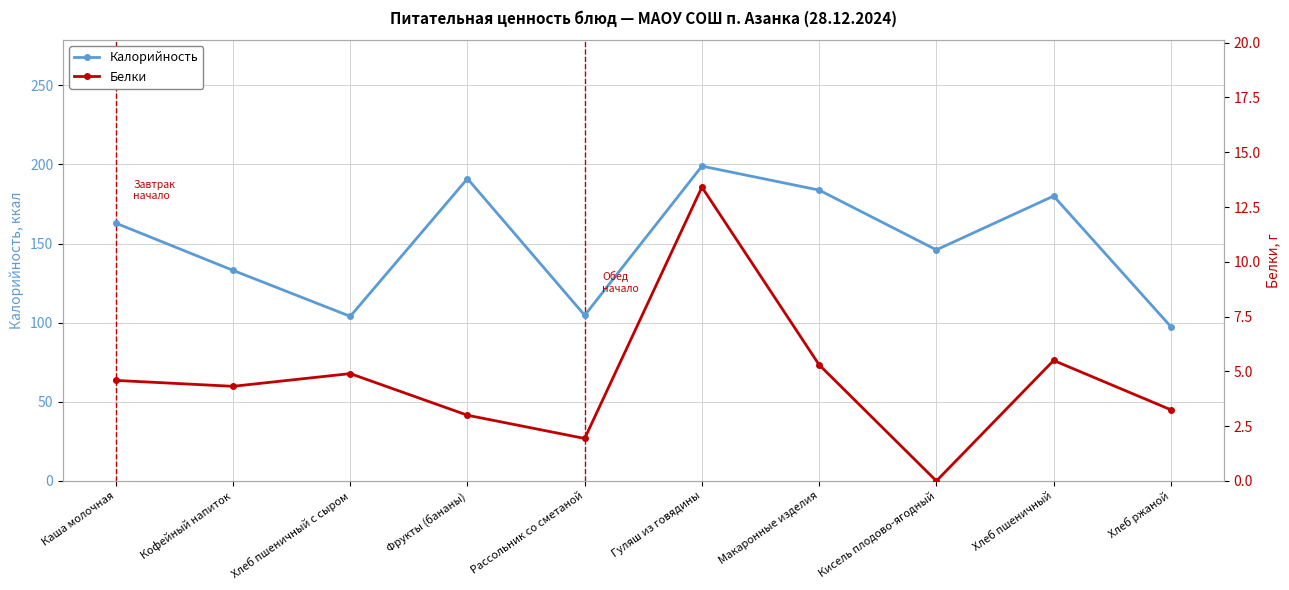

List the series in order of their overall mean, lowest first.

Белки, Калорийность